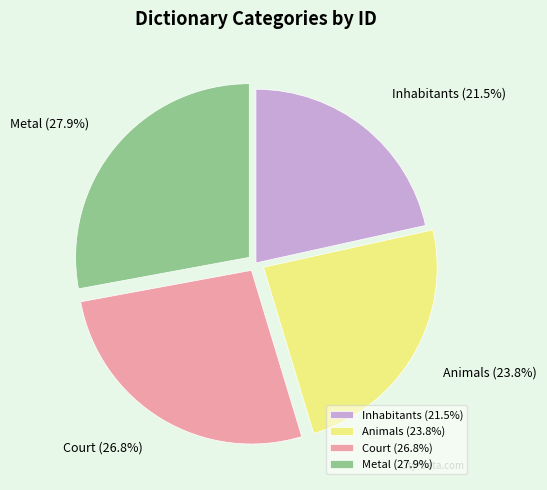

Is it true that Animals is 10% of the pie?

False